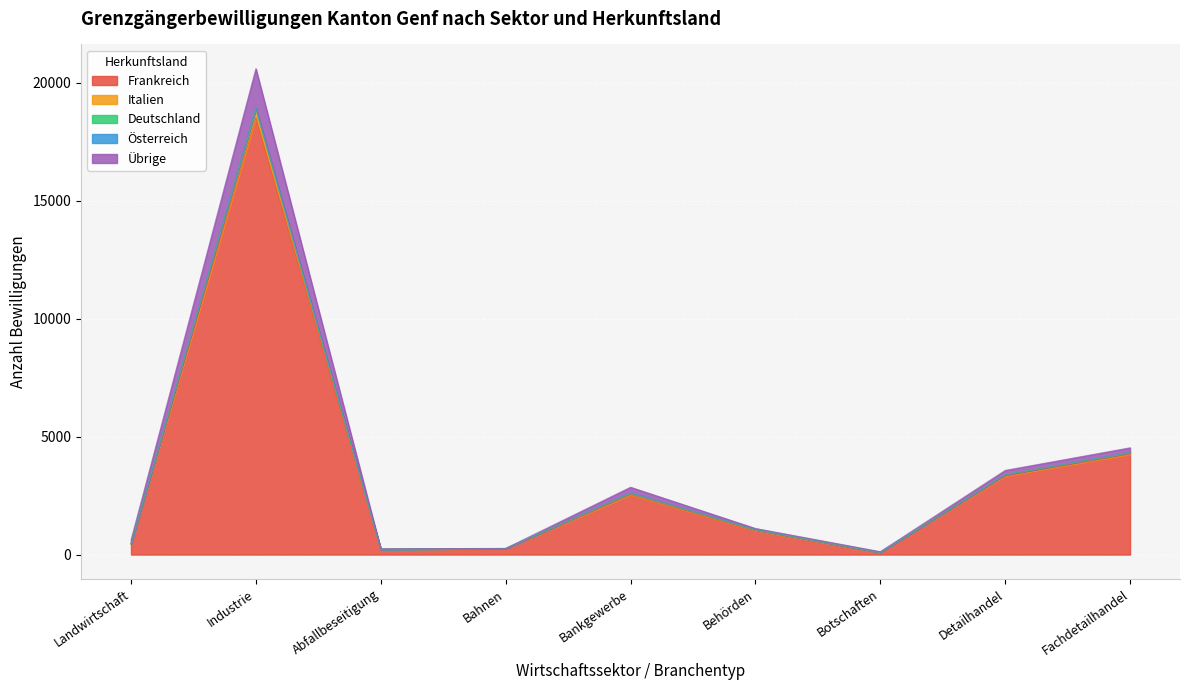

At which category is the sum across all series the highest?

Industrie